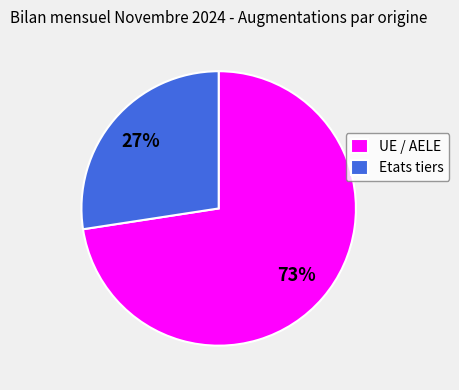

True or false: Etats tiers accounts for 27% of the total.

True